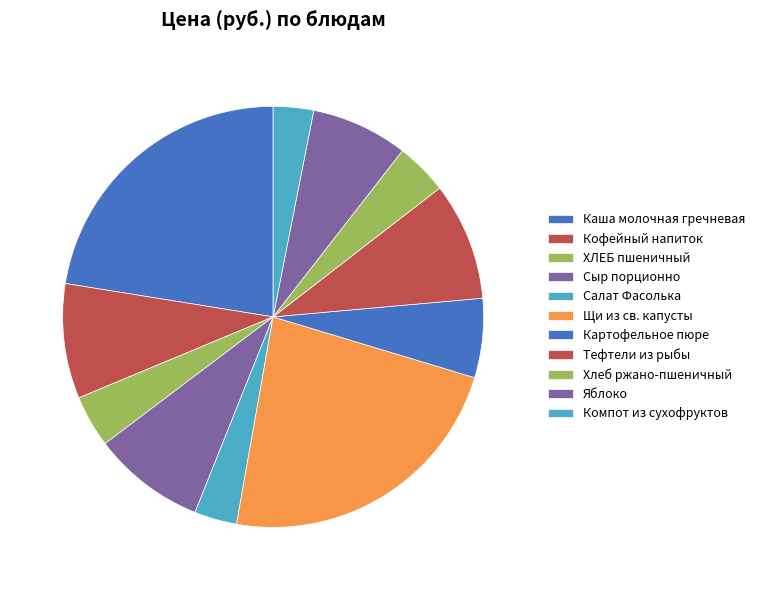

Count the number of slices in the pie.

11